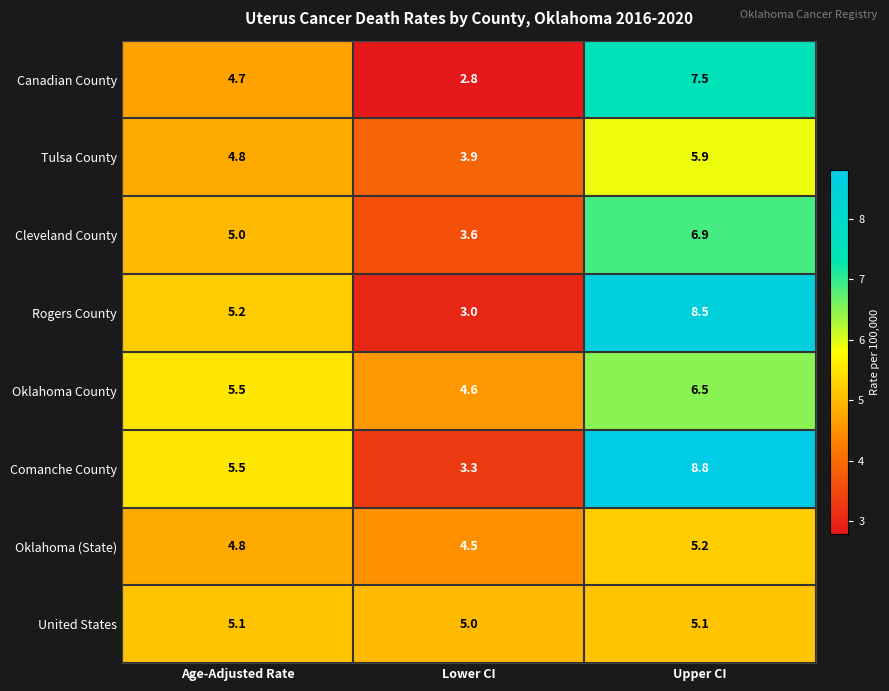

Reading left to right, extract all data points from this chart.

Canadian County: Age-Adjusted Rate=4.7	Lower CI=2.8	Upper CI=7.5
Tulsa County: Age-Adjusted Rate=4.8	Lower CI=3.9	Upper CI=5.9
Cleveland County: Age-Adjusted Rate=5.0	Lower CI=3.6	Upper CI=6.9
Rogers County: Age-Adjusted Rate=5.2	Lower CI=3.0	Upper CI=8.5
Oklahoma County: Age-Adjusted Rate=5.5	Lower CI=4.6	Upper CI=6.5
Comanche County: Age-Adjusted Rate=5.5	Lower CI=3.3	Upper CI=8.8
Oklahoma (State): Age-Adjusted Rate=4.8	Lower CI=4.5	Upper CI=5.2
United States: Age-Adjusted Rate=5.1	Lower CI=5.0	Upper CI=5.1